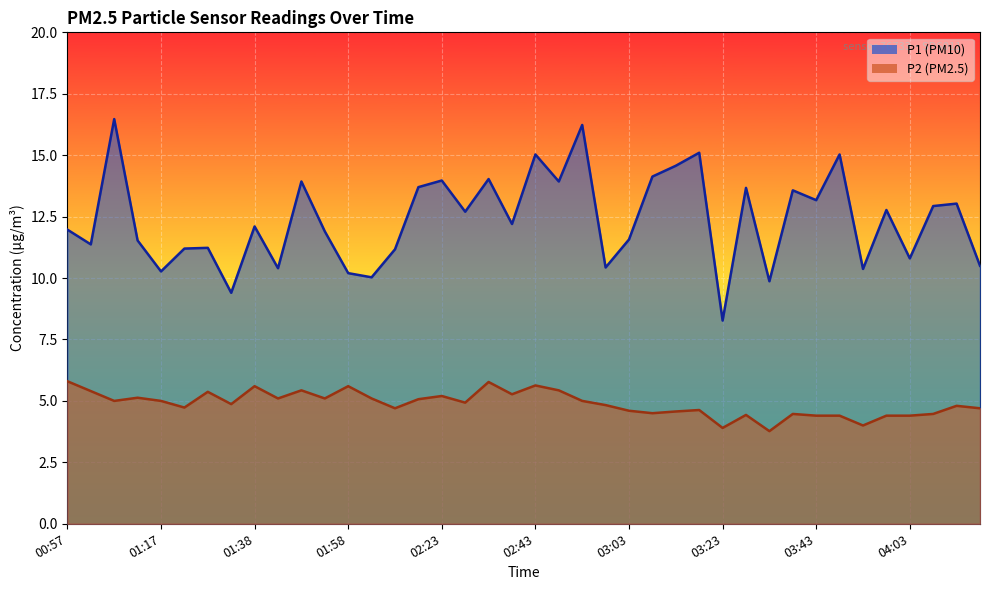

How many values in the P1 series are below 12?

19